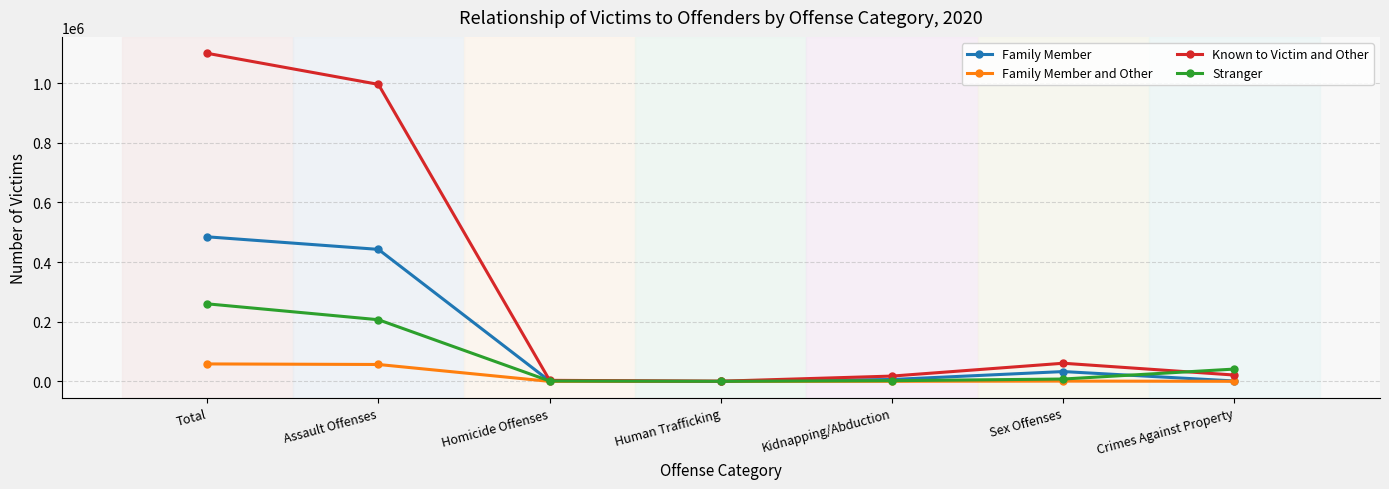

List the series in order of their peak value, highest first.

Known to Victim and Other, Family Member, Stranger, Family Member and Other